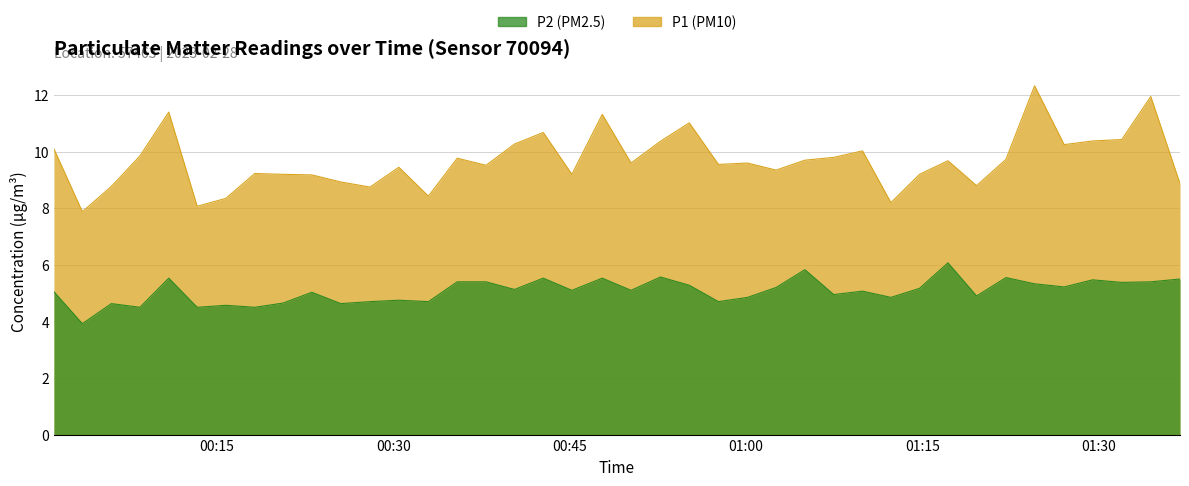

Reading left to right, transcribe all the data shown in this chart.

P1: 10.1	7.9	8.8	9.8	11.4	8.1	8.3	9.2	9.2	9.2	8.9	8.8	9.4	8.4	9.8	9.5	10.3	10.7	9.2	11.3	9.6	10.4	11.0	9.6	9.6	9.3	9.7	9.8	10.0	8.2	9.2	9.7	8.8	9.7	12.3	10.2	10.4	10.4	11.9	8.9
P2: 5.0	3.9	4.6	4.5	5.5	4.5	4.6	4.5	4.7	5.0	4.6	4.7	4.8	4.7	5.4	5.4	5.1	5.5	5.1	5.5	5.1	5.6	5.3	4.7	4.8	5.2	5.8	5.0	5.1	4.8	5.2	6.1	4.9	5.5	5.3	5.2	5.5	5.4	5.4	5.5